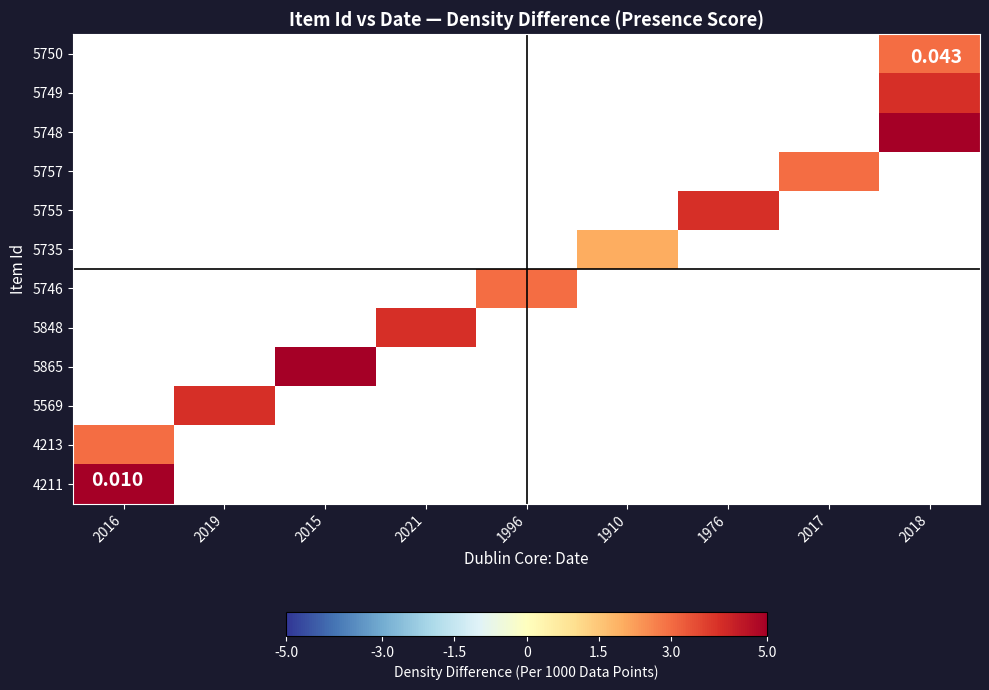

Count the number of data series in this chart.

12